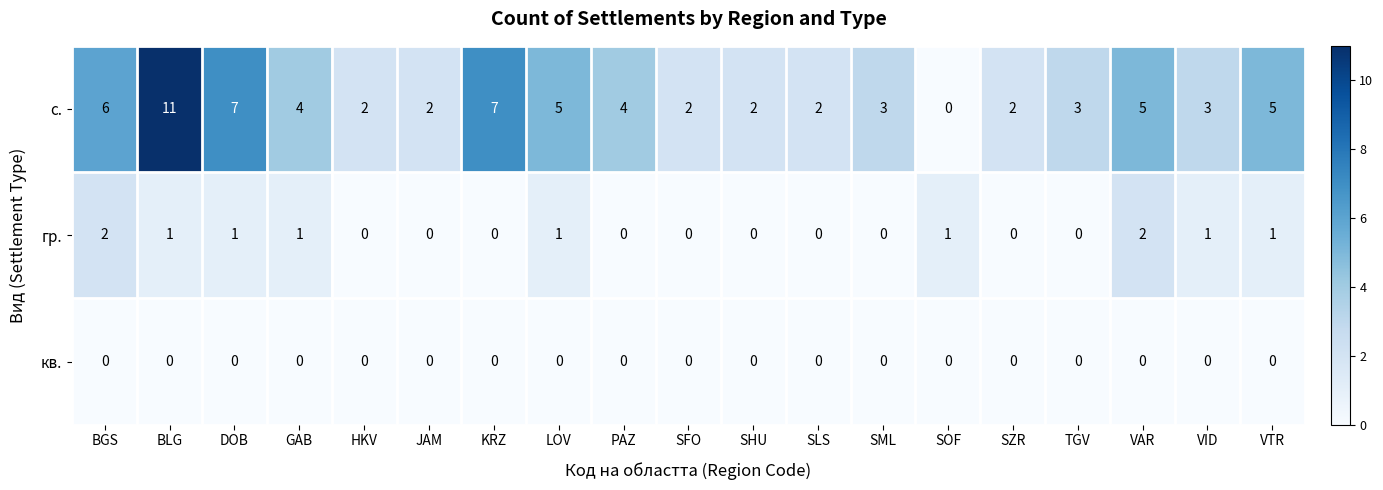

How many data points does each series have?

19